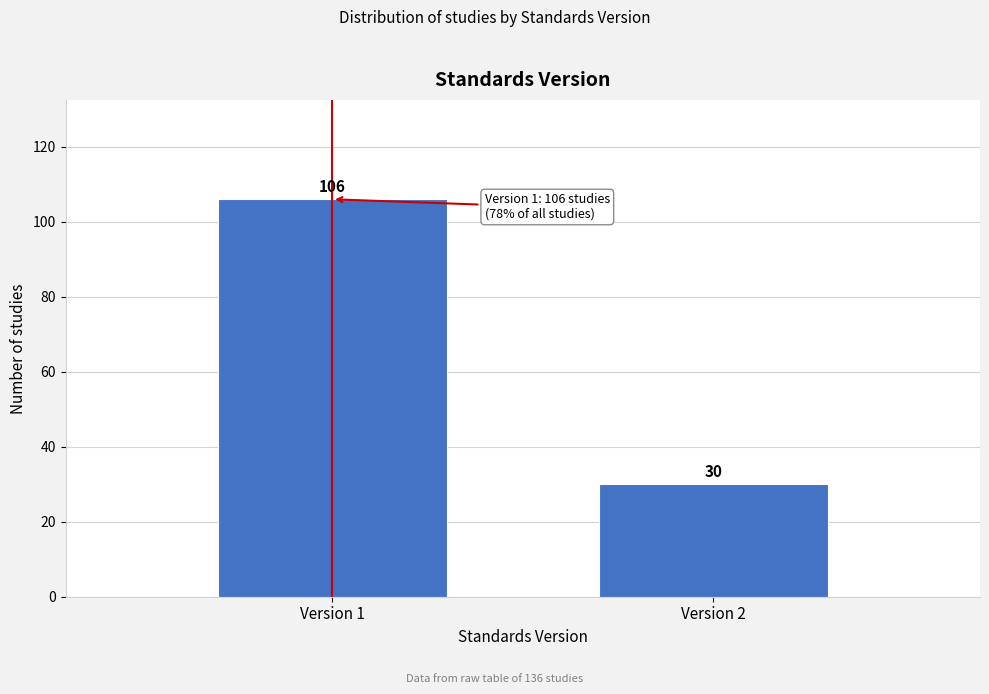

Reading left to right, transcribe all the data shown in this chart.

Version 1=106	Version 2=30